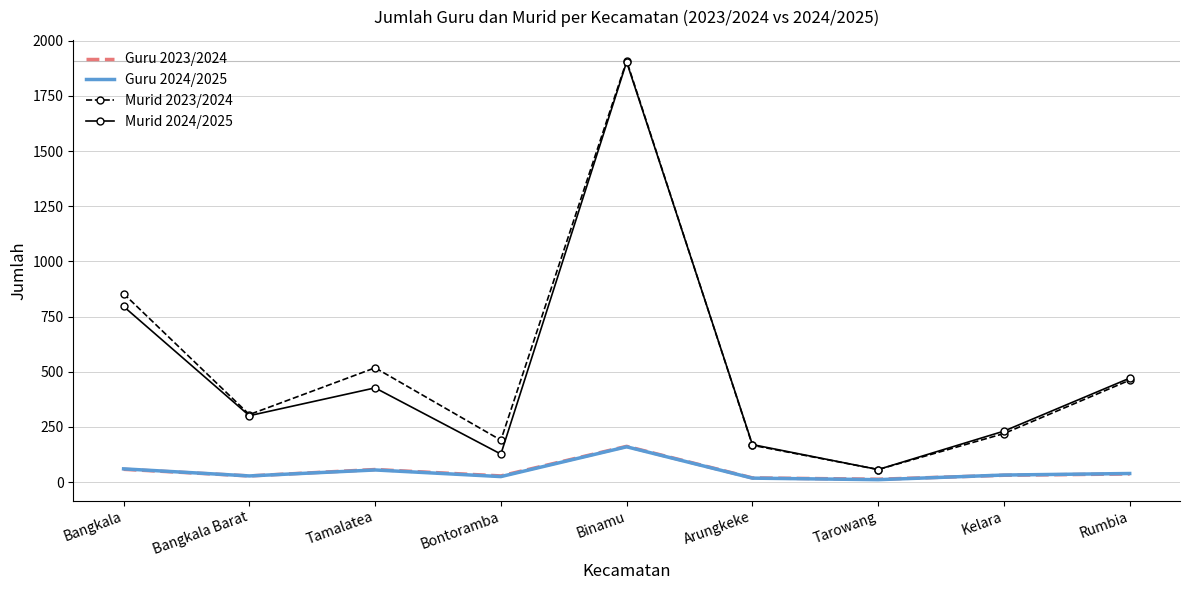

What is the lowest value of the Murid 2024/2025 series?

57